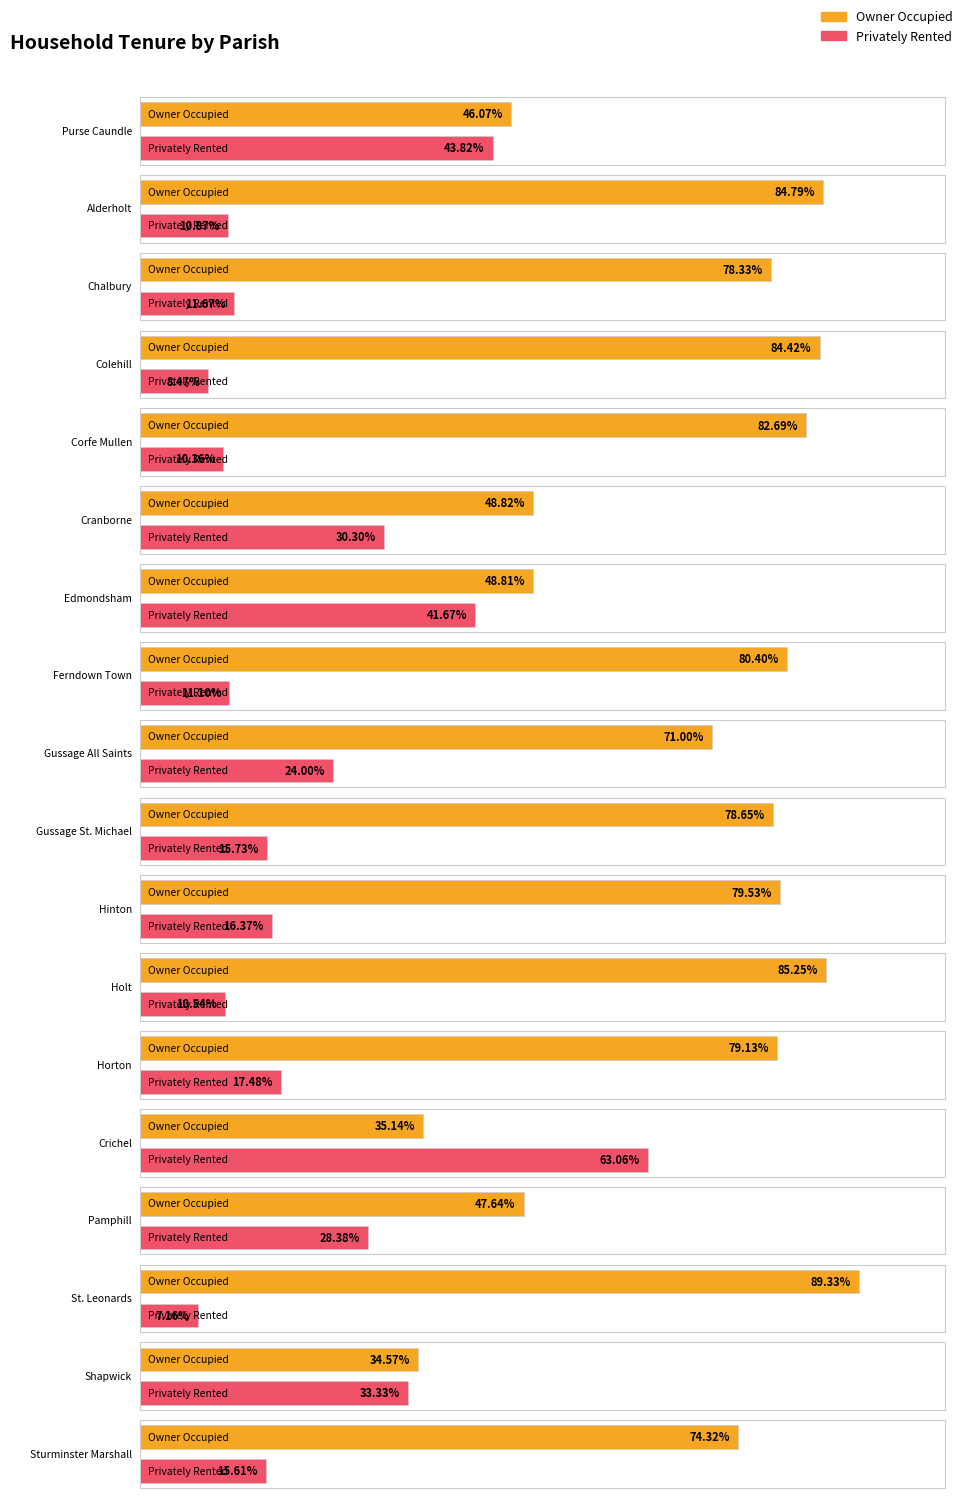

Reading left to right, transcribe all the data shown in this chart.

Owner Occupied: 46.1	84.8	78.3	84.4	82.7	48.8	48.8	80.4	71.0	78.7	79.5	85.2	79.1	35.1	47.6	89.3	34.6	74.3
Privately Rented: 43.8	10.9	11.7	8.5	10.4	30.3	41.7	11.1	24.0	15.7	16.4	10.5	17.5	63.1	28.4	7.2	33.3	15.6